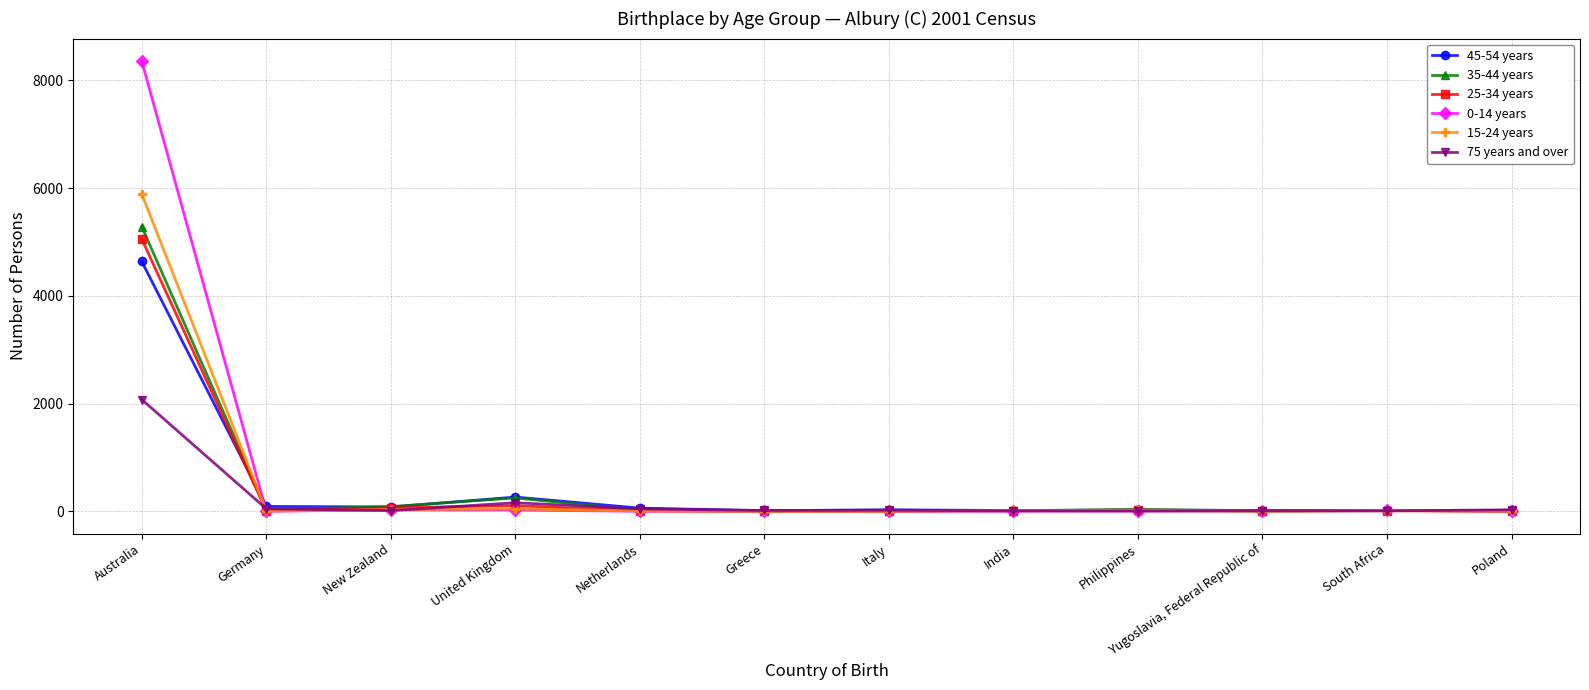

In 25-34 years, how many points are higher than both neighbors (excluding endpoints)?

3